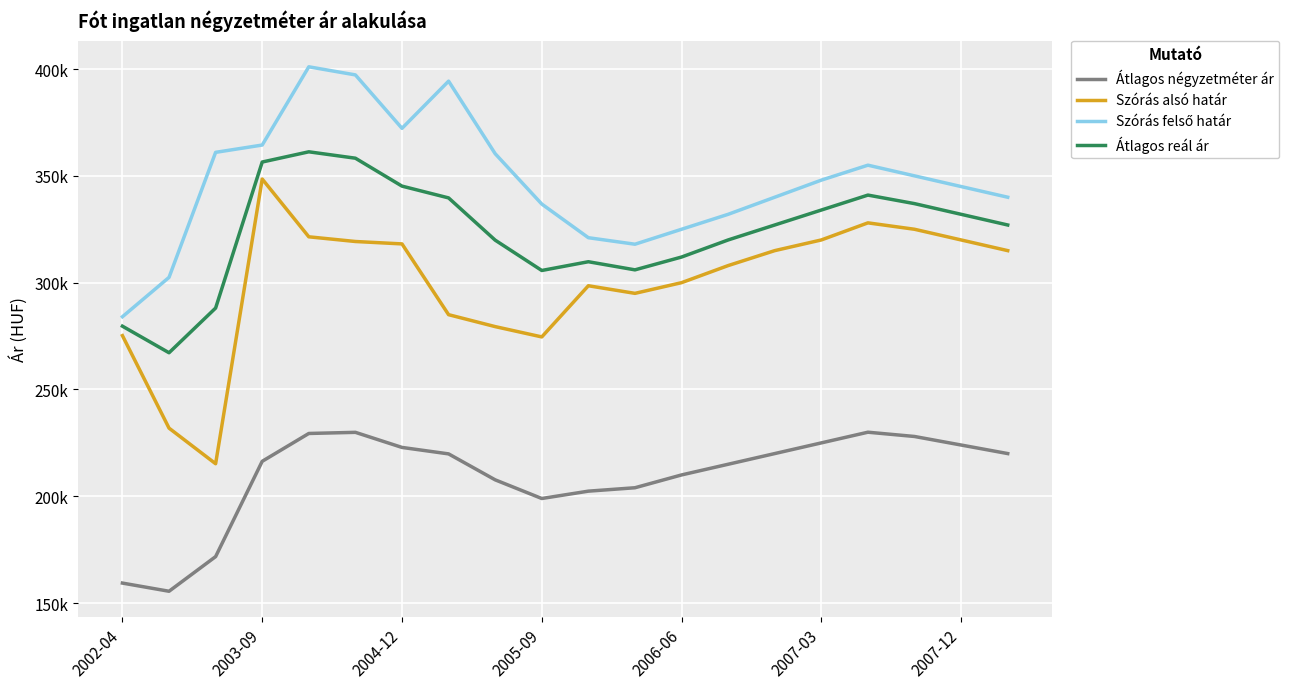

Does the chart have visible grid lines?

Yes